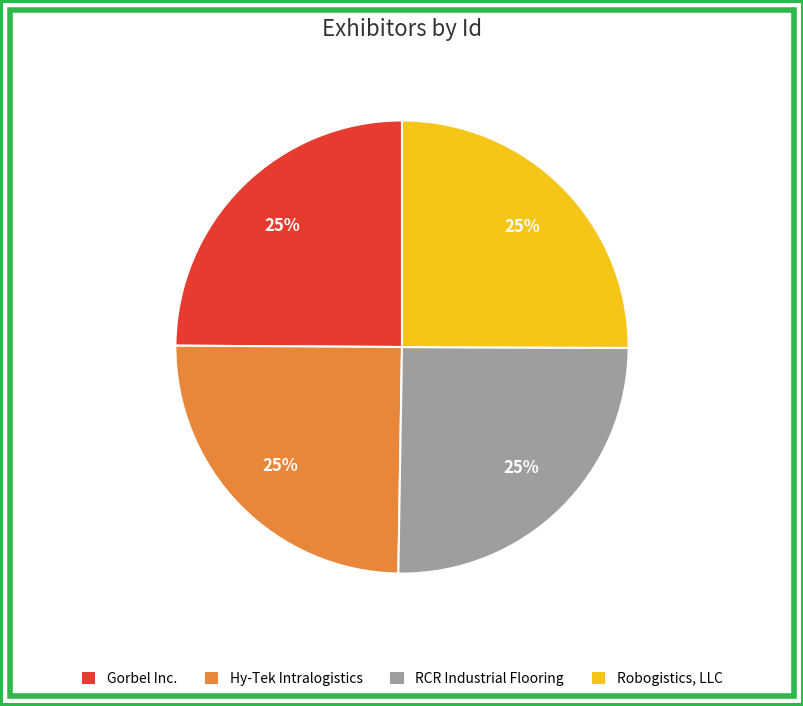

The Robogistics, LLC slice represents 17% of the pie. True or false?

False